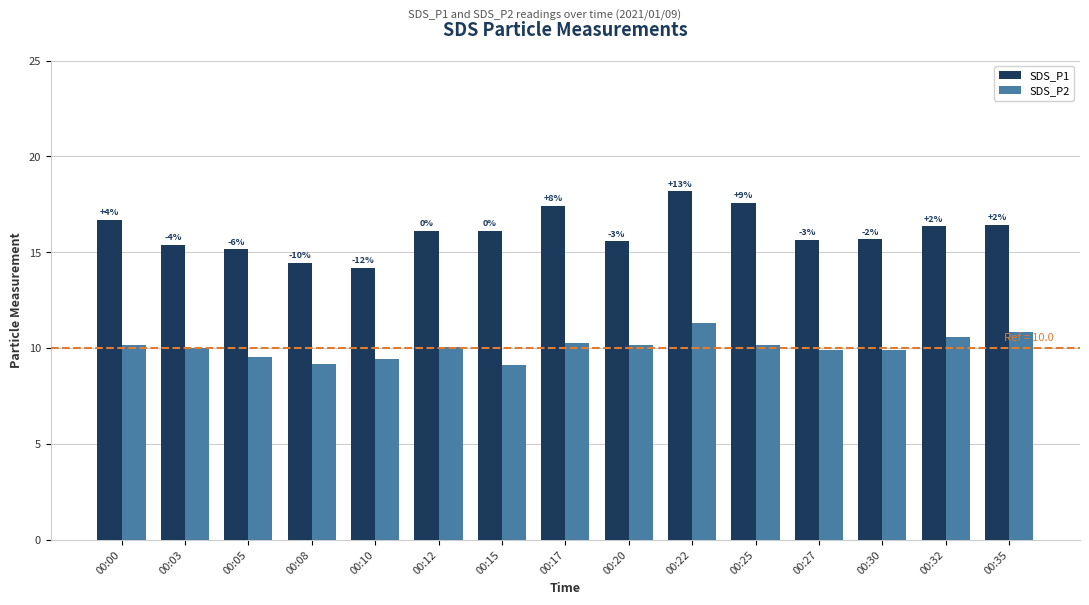

What are all the series names shown in the legend?

SDS_P1, SDS_P2